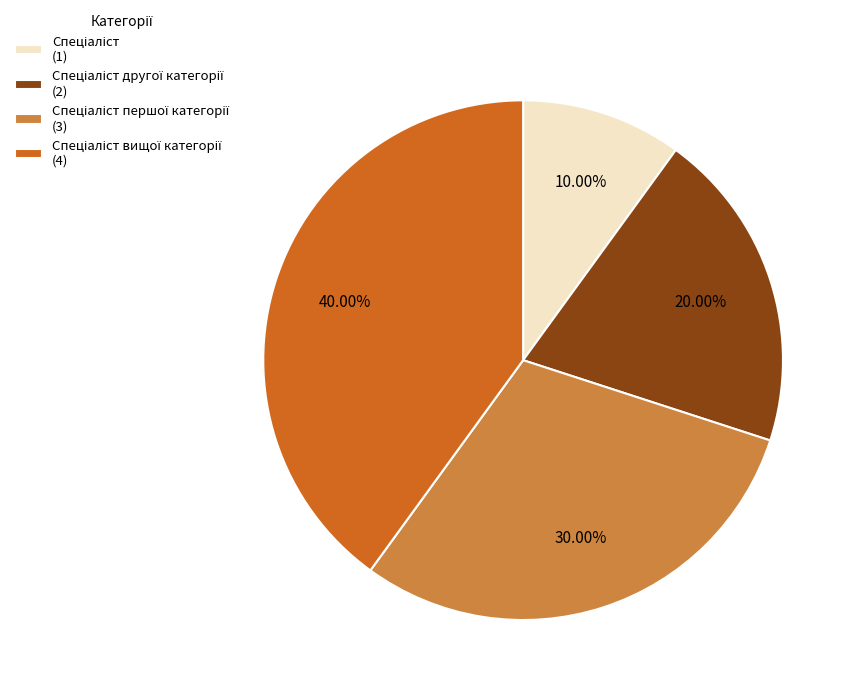

Does any single category account for the majority?

No